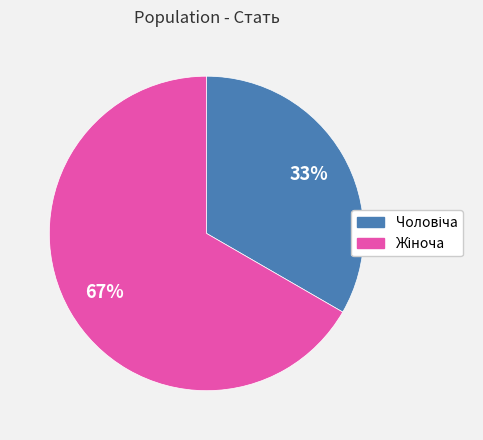

Is there any slice that represents more than half of the pie?

Yes